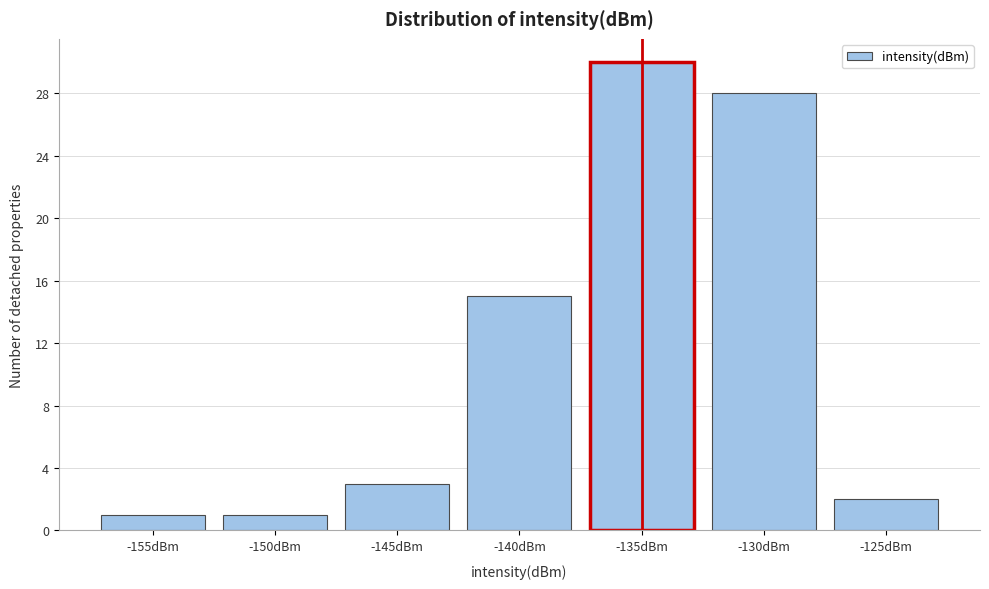

Reading left to right, what are all the values shown in this chart?

1	1	3	15	30	28	2